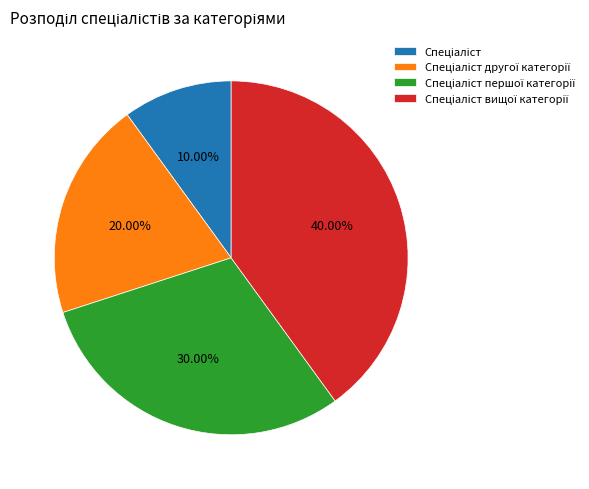

Is there any slice that represents more than half of the pie?

No